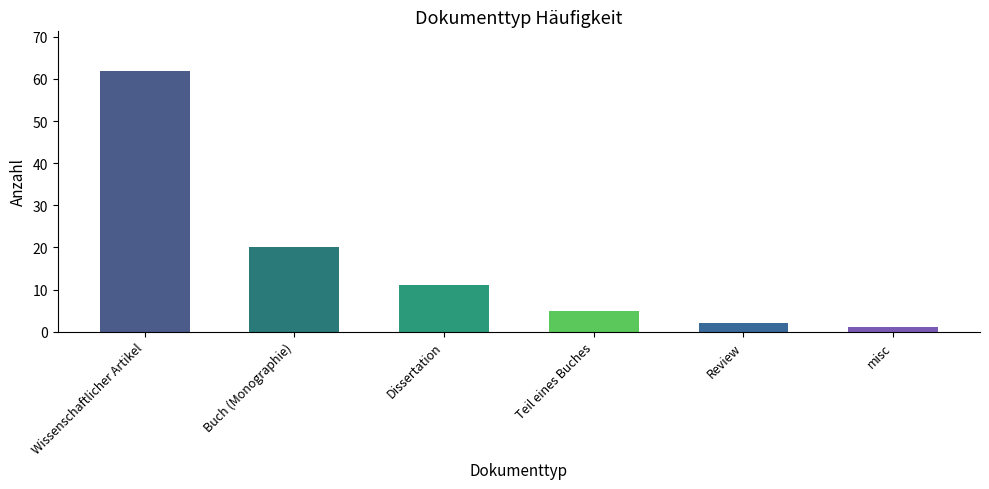

What position from the left is Dissertation?

3